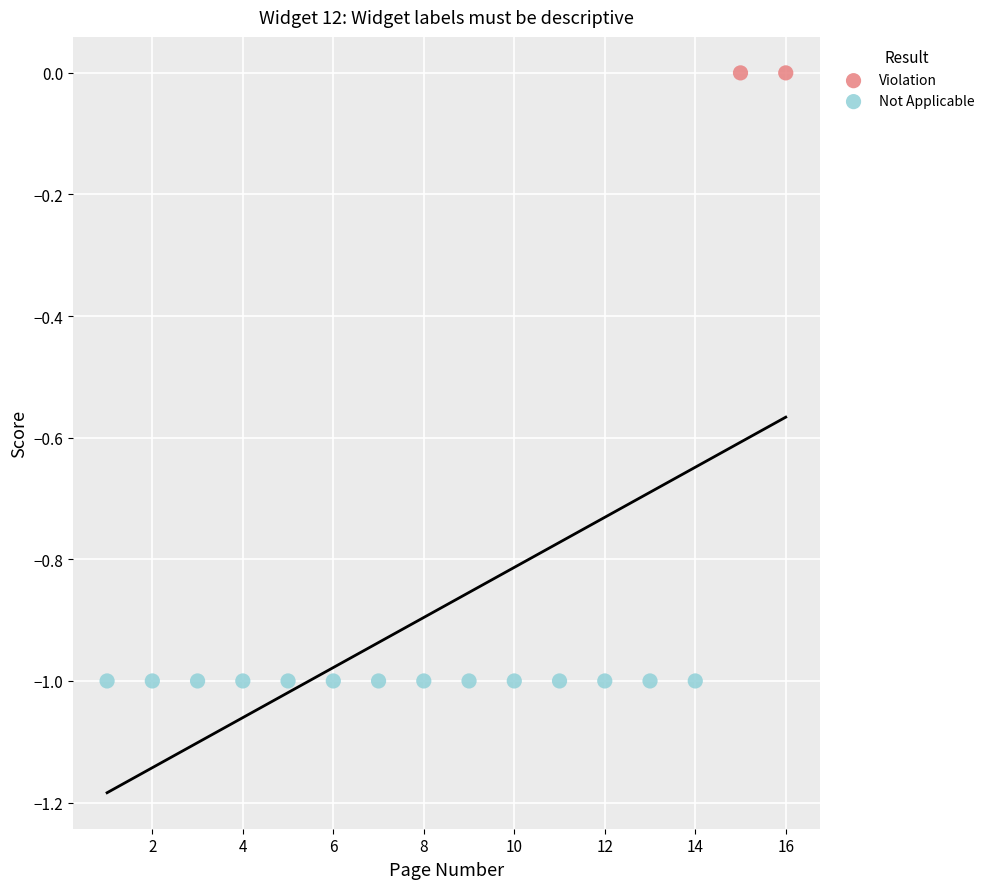

What are all the series names shown in the legend?

Violation, Not Applicable